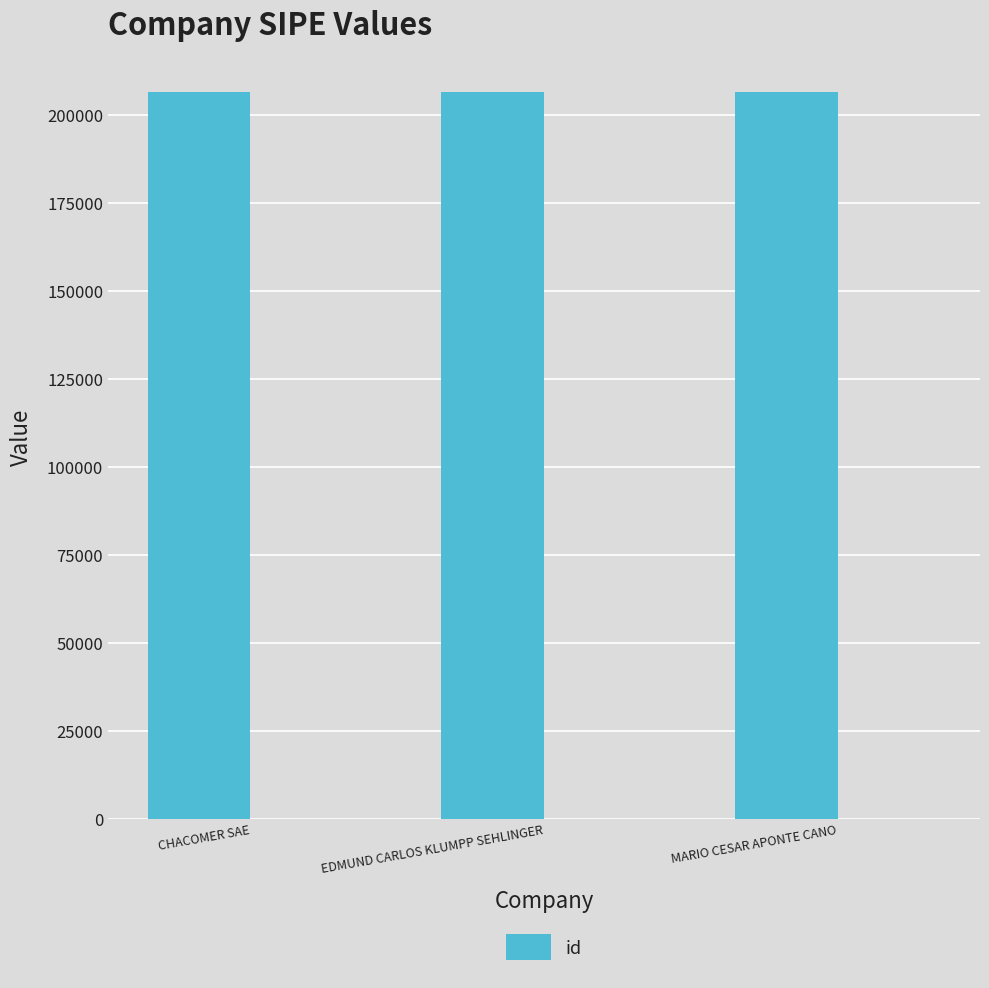

Reading right to left, transcribe all the data shown in this chart.

MARIO CESAR APONTE CANO=206640	EDMUND CARLOS KLUMPP SEHLINGER=206641	CHACOMER SAE=206639